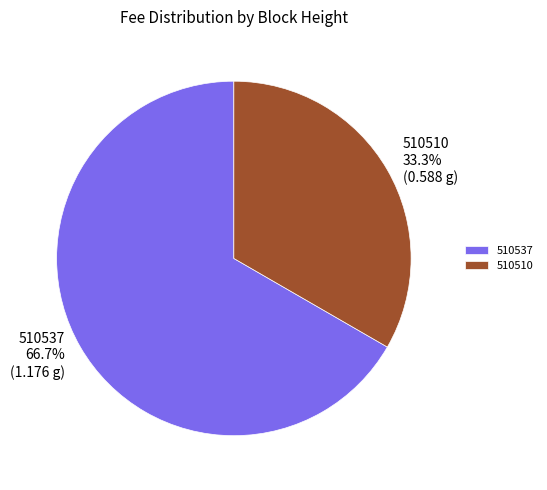

To the nearest percent, what is the combined percentage of 510537 and 510510?

100%